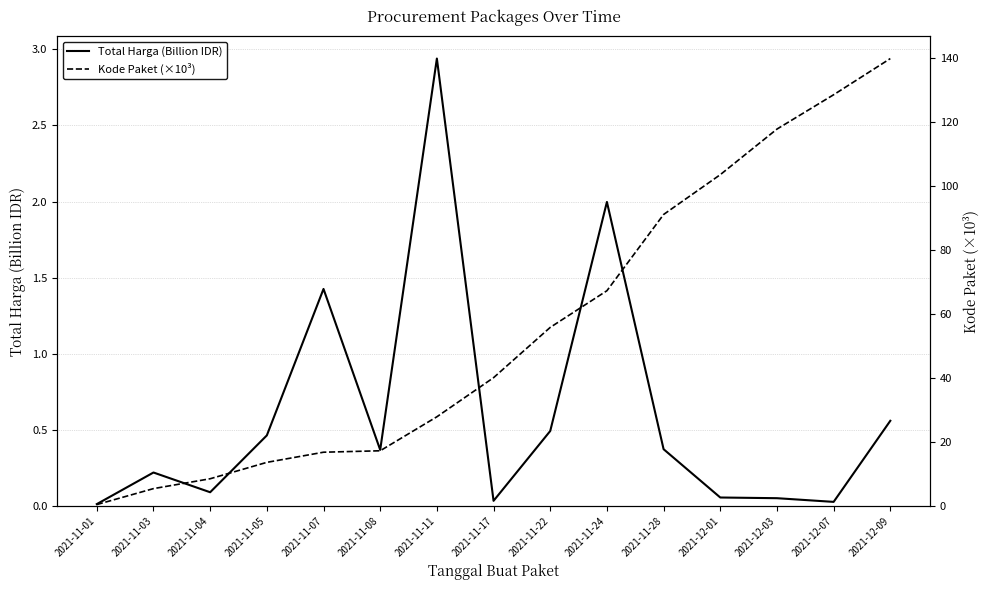

At which category is the sum across all series the highest?

2021-12-09